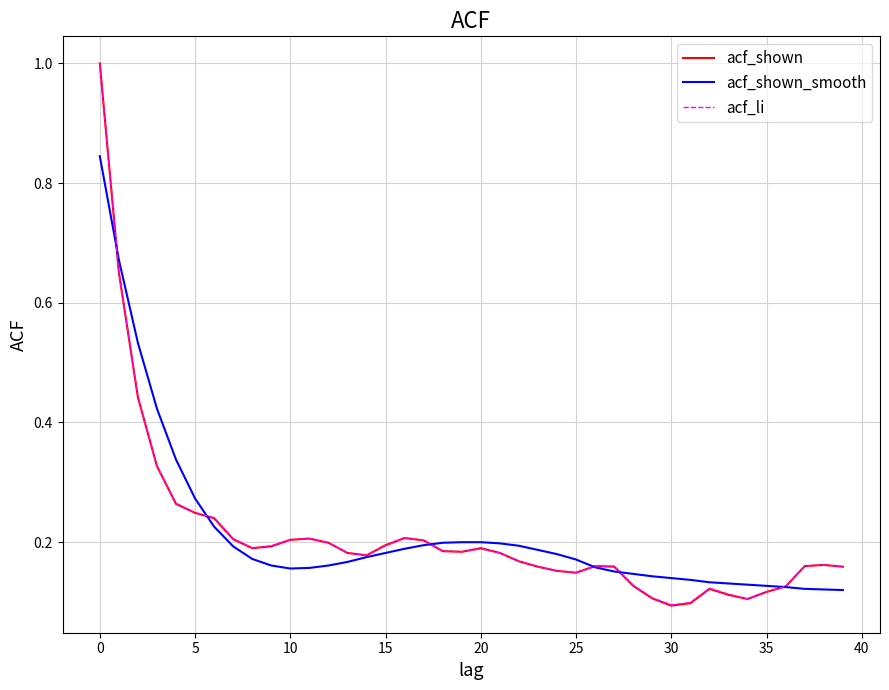

Which series has the largest range (max minus min)?

acf_shown